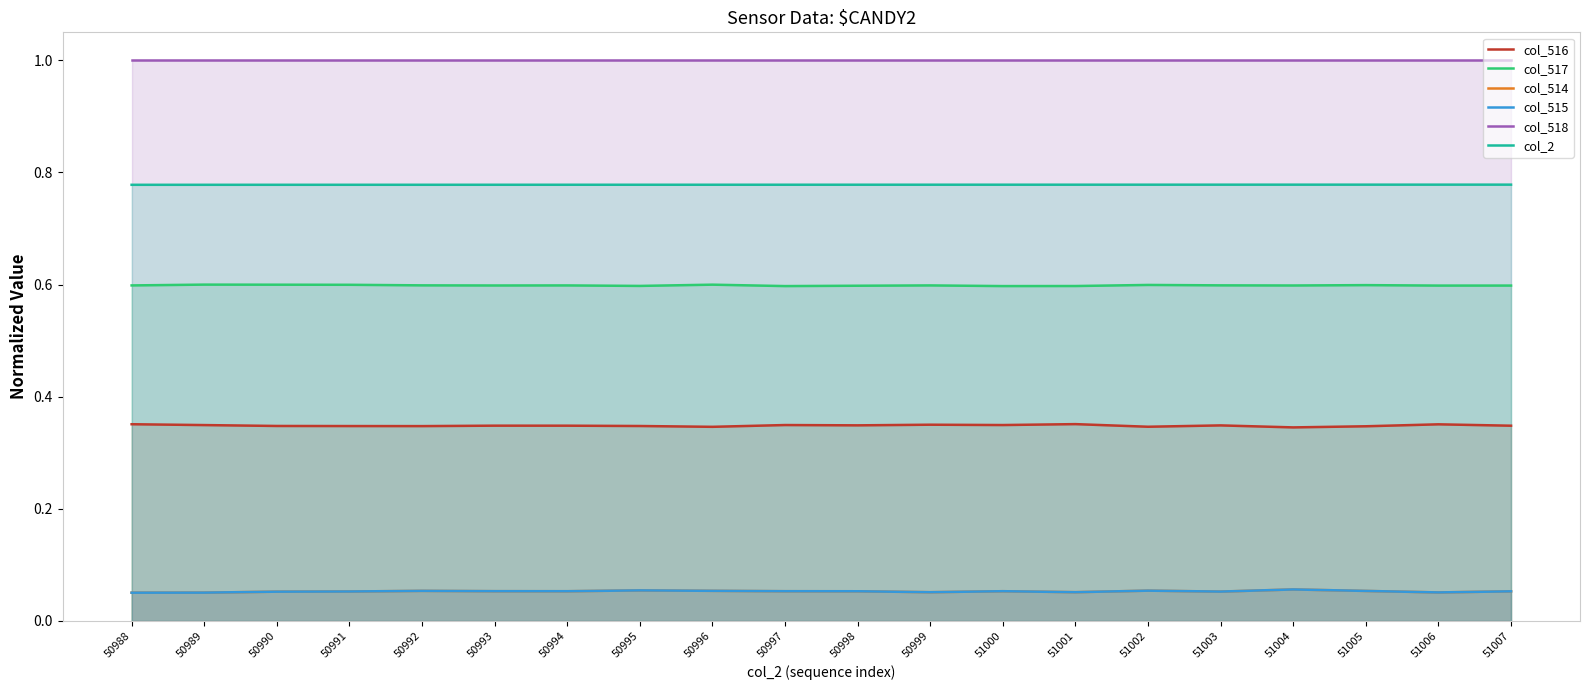

How many categories are shown in the chart?

20